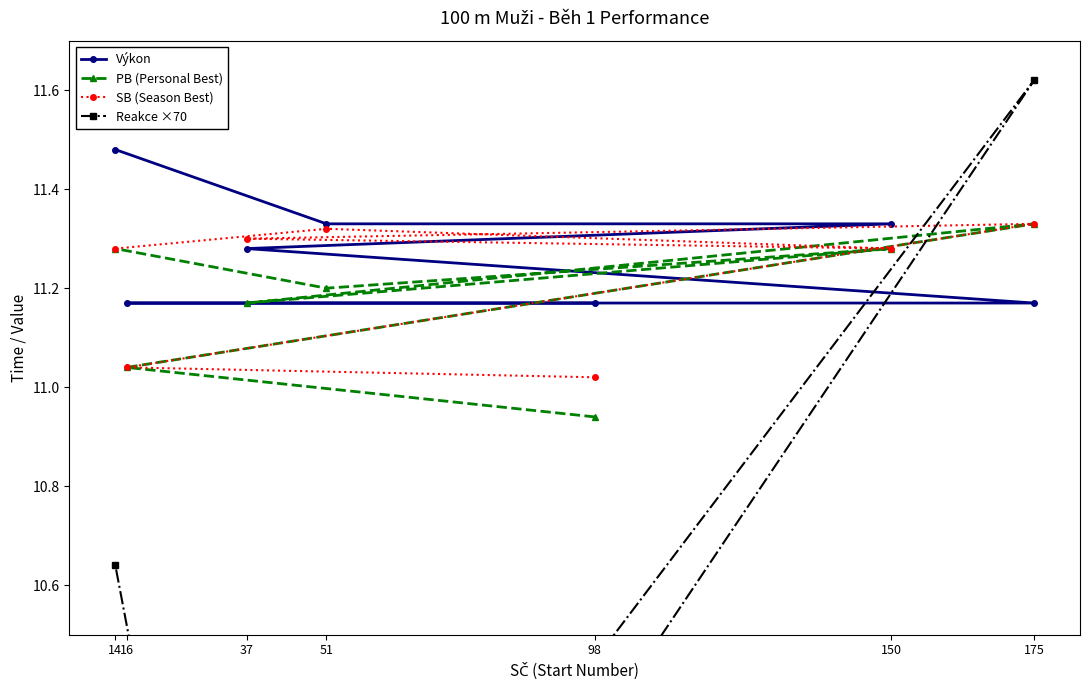

Where does the PB (Personal Best) series first go above 11?

14